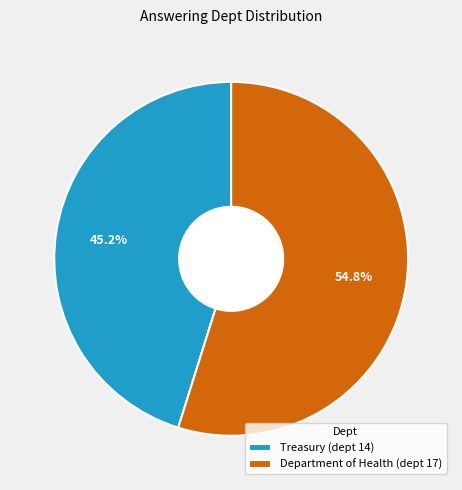

Does Treasury (dept 14) represent more than half of the total?

No